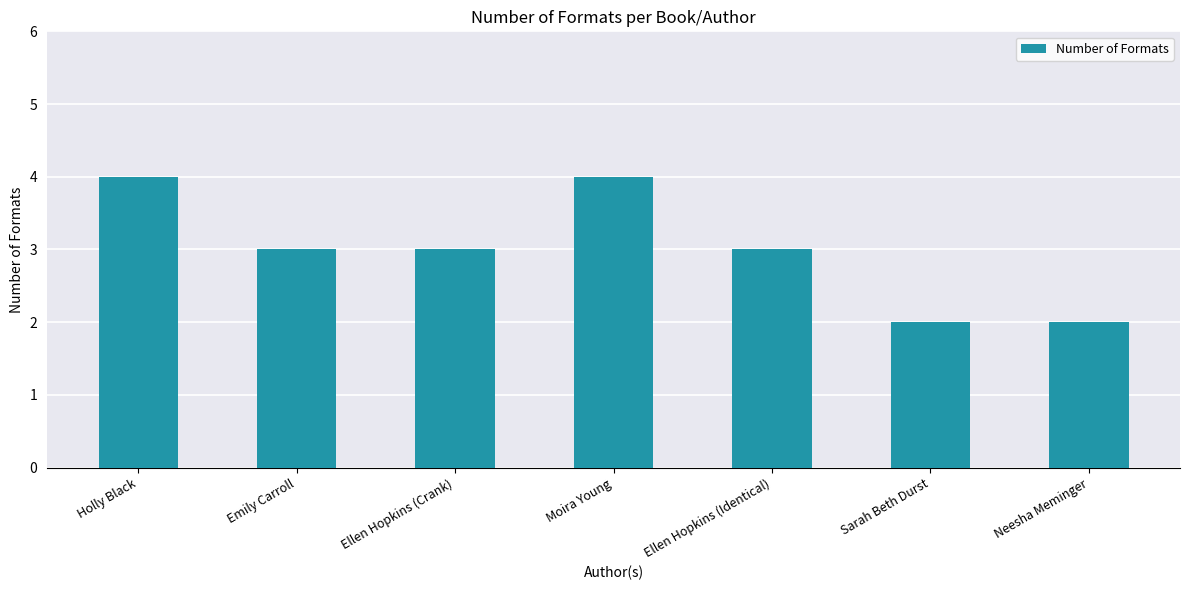

Reading right to left, list all the values displayed in this chart.

2	2	3	4	3	3	4